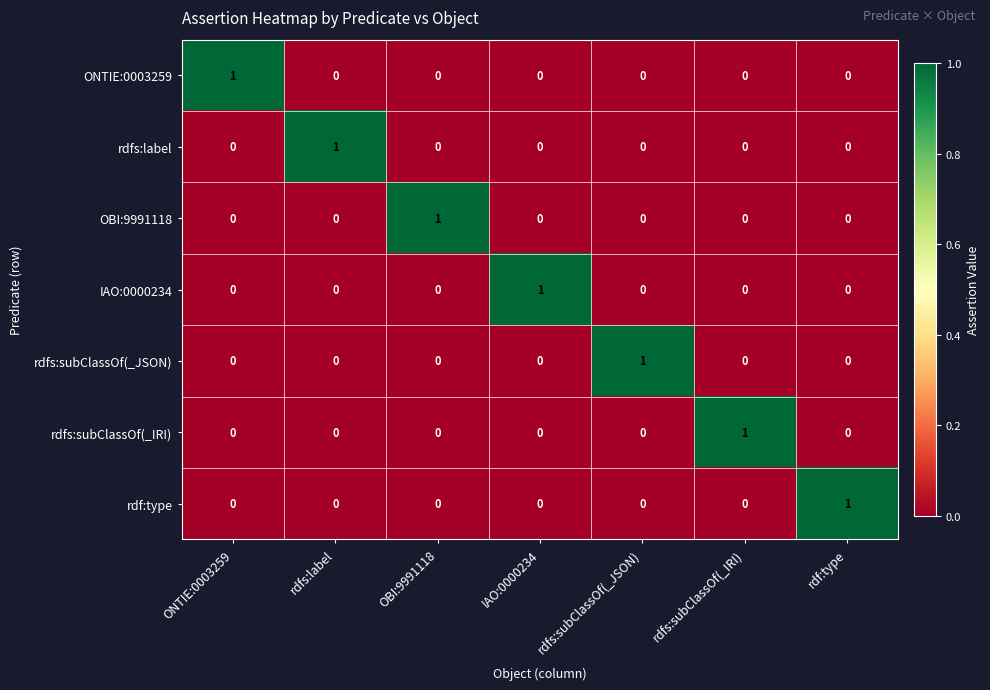

At how many categories does at least one series exceed 0?

7